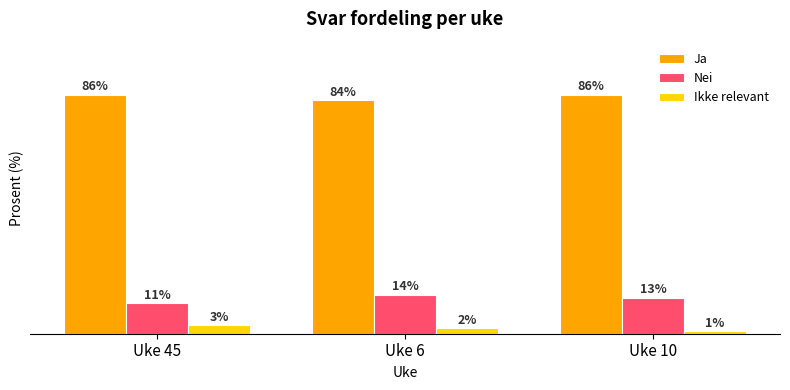

Where does the Ikke relevant series first go above 2?

Uke 45